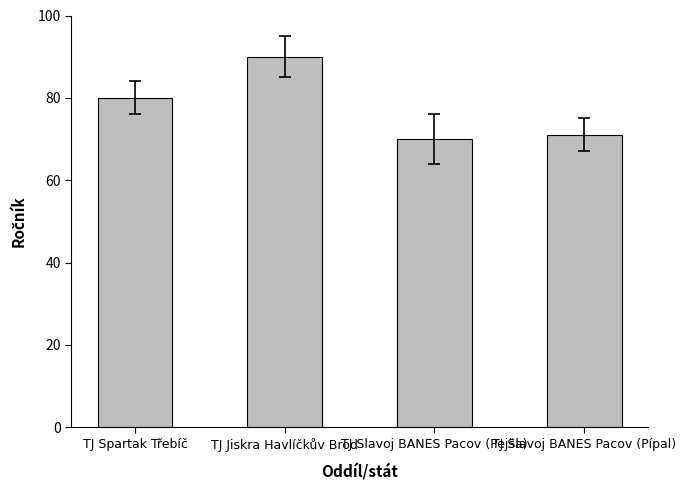

Are the bars horizontal?

No